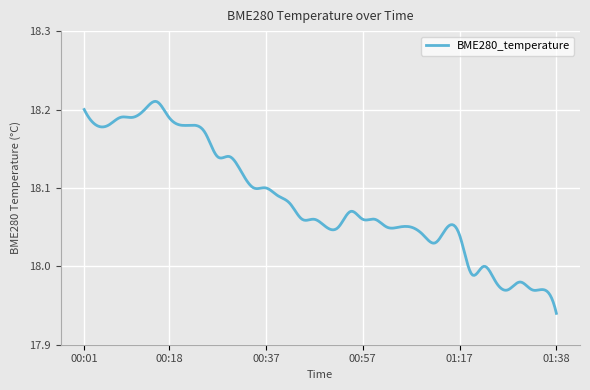

What is the difference between the maximum and minimum values?

0.3